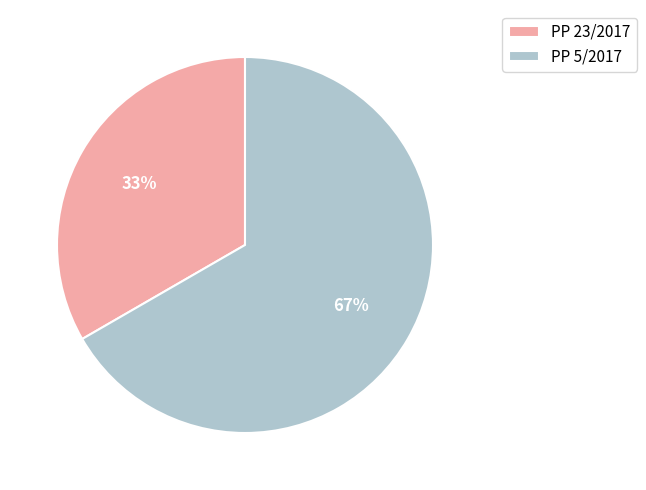

Is it true that PP 23/2017 is 25% of the pie?

False